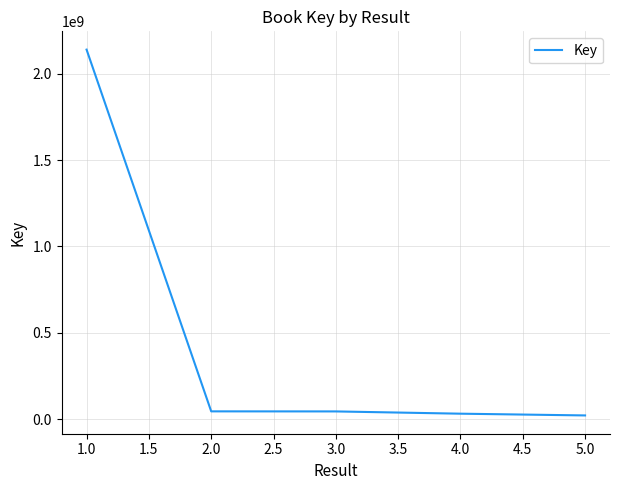

What is the sum of all values?

2281478972